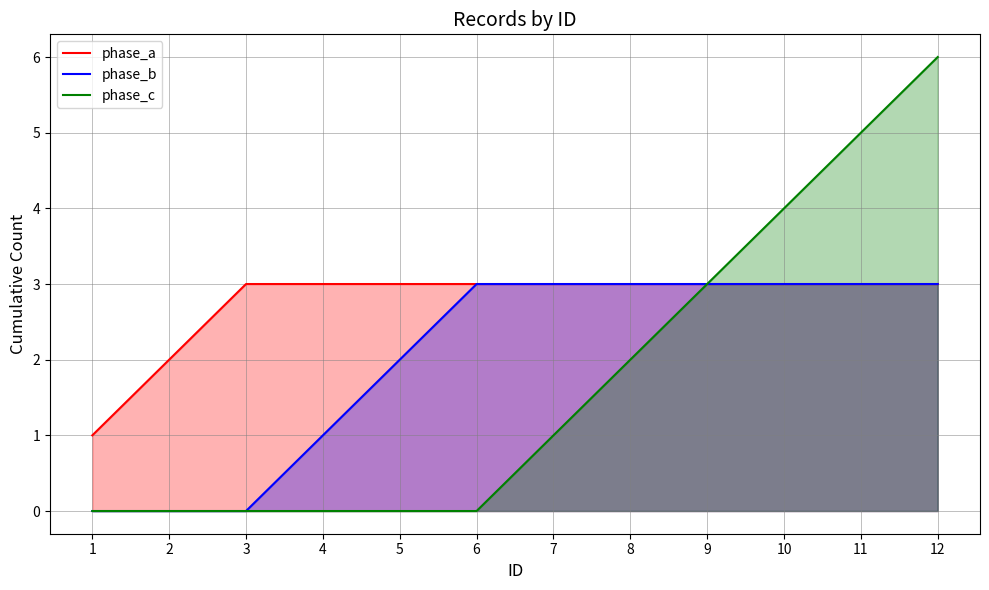

Reading left to right, extract all data points from this chart.

phase_a: 1=1	2=2	3=3	4=3	5=3	6=3	7=3	8=3	9=3	10=3	11=3	12=3
phase_b: 1=0	2=0	3=0	4=1	5=2	6=3	7=3	8=3	9=3	10=3	11=3	12=3
phase_c: 1=0	2=0	3=0	4=0	5=0	6=0	7=1	8=2	9=3	10=4	11=5	12=6